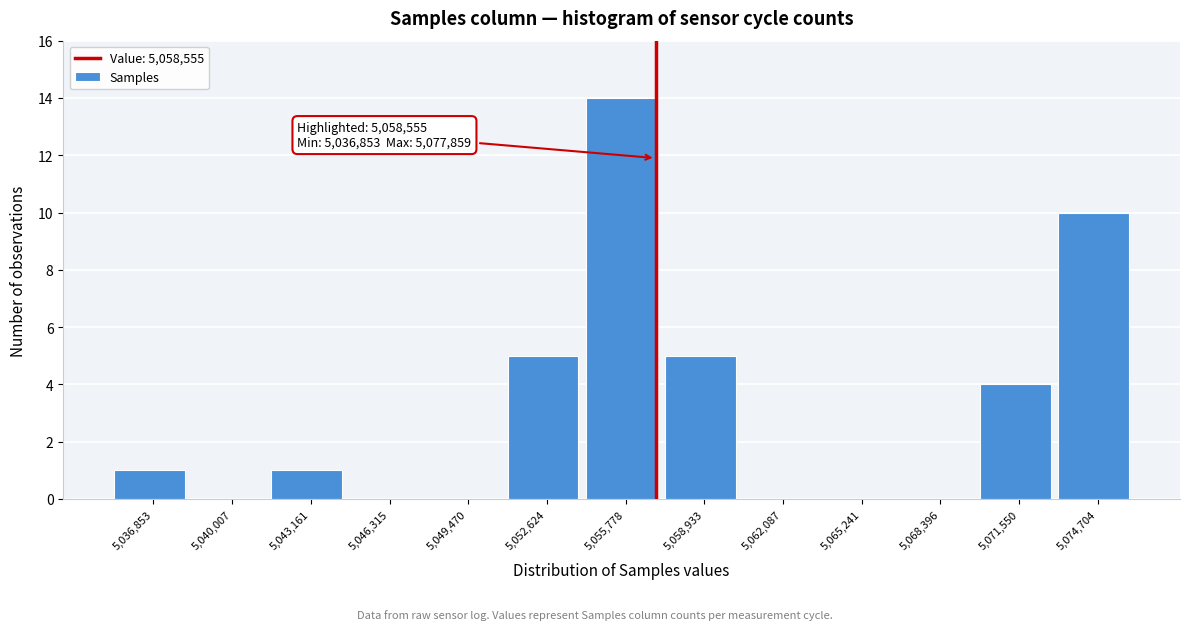

Reading left to right, list all the values displayed in this chart.

5,036,853=1	5,040,007=0	5,043,161=1	5,046,315=0	5,049,470=0	5,052,624=5	5,055,778=14	5,058,933=5	5,062,087=0	5,065,241=0	5,068,396=0	5,071,550=4	5,074,704=10